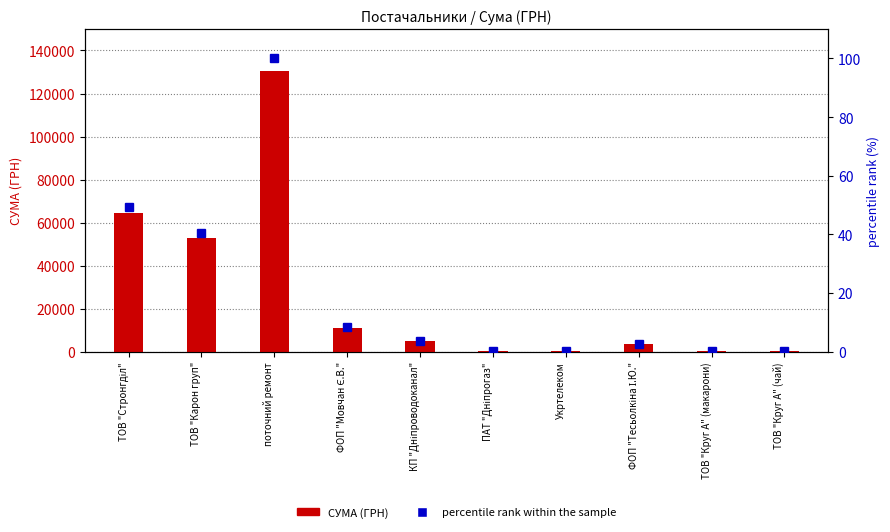

Reading right to left, list all the values displayed in this chart.

СУМА (ГРН): 420.0	176.0	3387.1	464.0	179.0	4730.0	10854.2	130379.7	52936.8	64293.0
percentile rank within the sample: 0.3	0.1	2.6	0.4	0.1	3.6	8.3	100.0	40.6	49.3